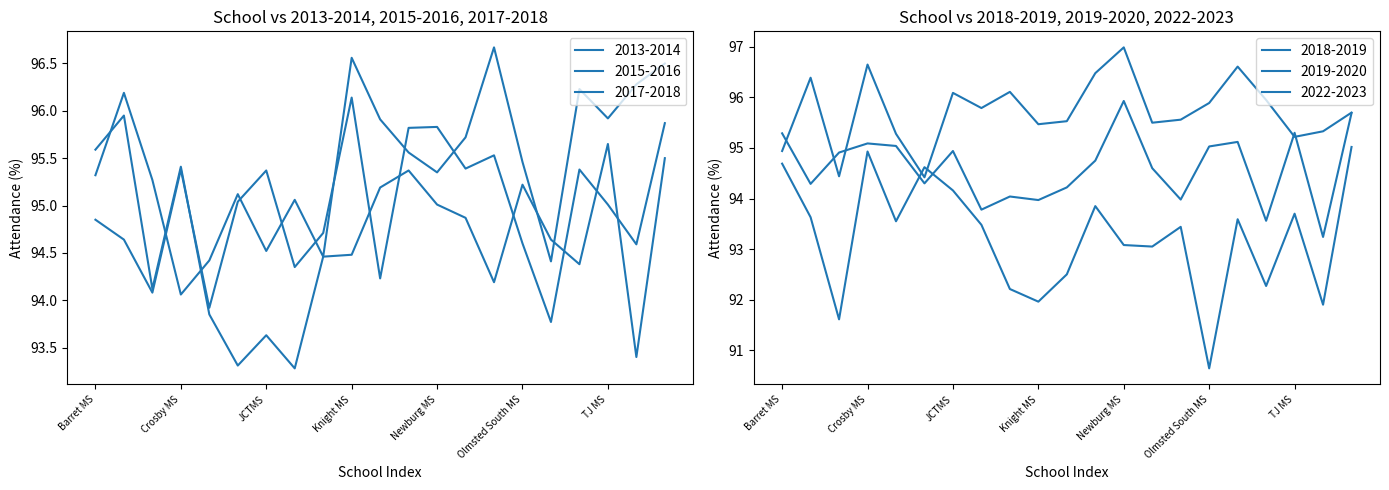

List the labels in order of 2019-2020 value, largest first.

Newburg MS, Crosby MS, Ramsey MS, Meyzeek MS, Carrithers MS, Kammerer MS, JCTMS, Stuart MS, Olmsted South MS, Johnson MS, Westport MS, Olmsted North MS, Lassiter MS, Noe MS, Knight MS, Western MS, Farnsley MS, TJ MS, Barret MS, Conway MS, Highland MS